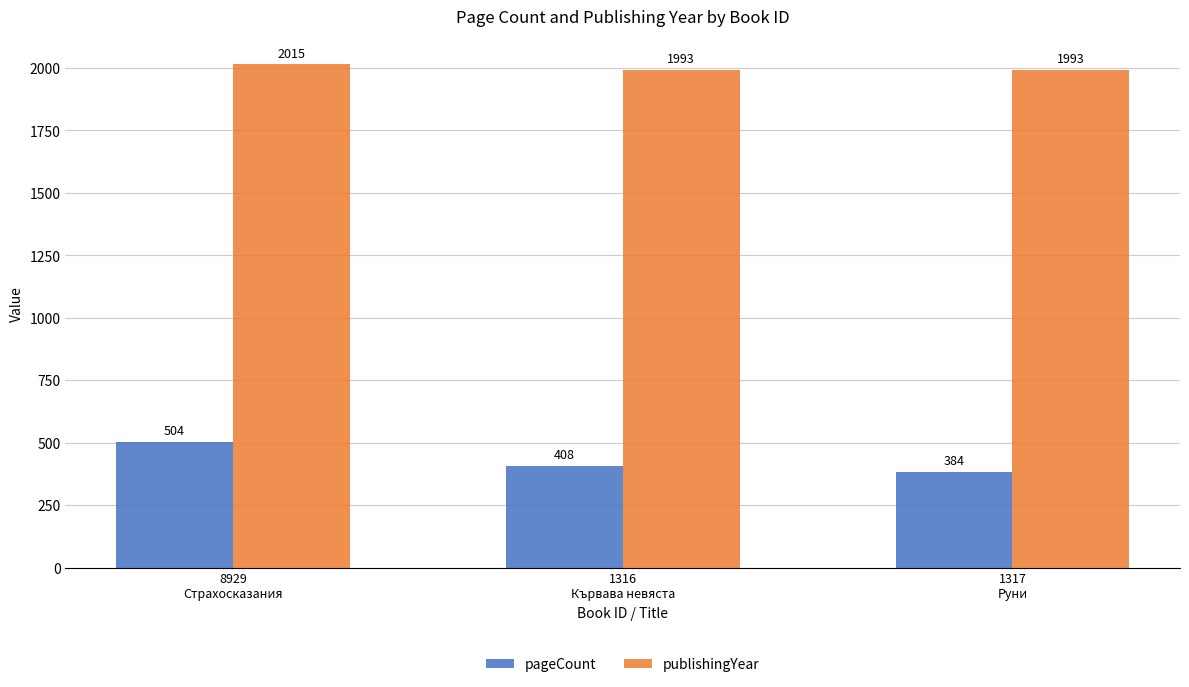

What is the spread (max minus min) of values at 1317
Руни?

1609